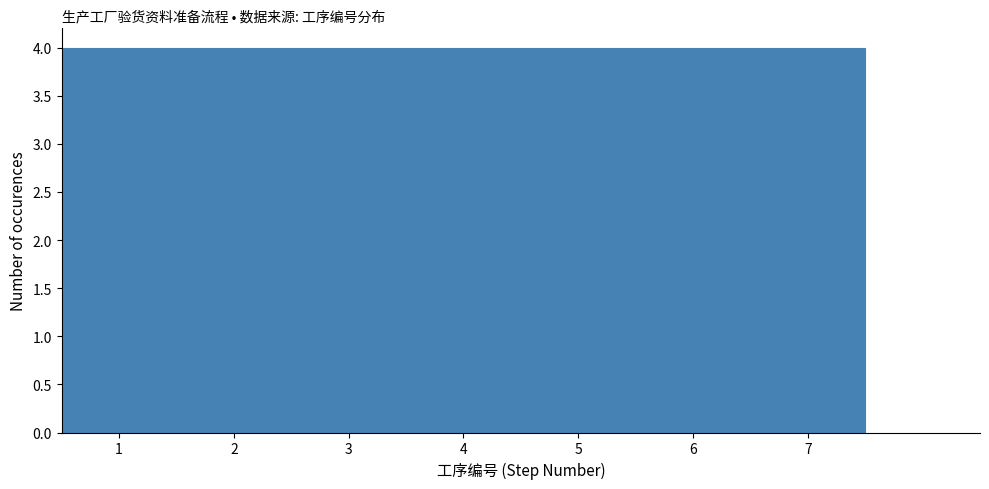

What is the height of the bar covering 0.5 to 1.5 on the x-axis? The values are not printed on the chart, so give them approximately, as read against the axis.

4